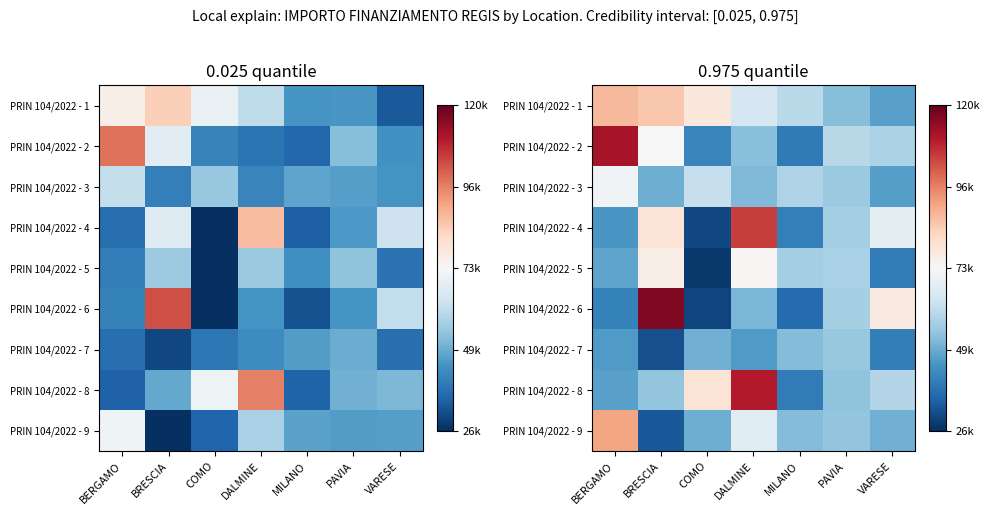

The PRIN 104/2022 - 1 series shows 52662.5 at PAVIA. True or false?

True